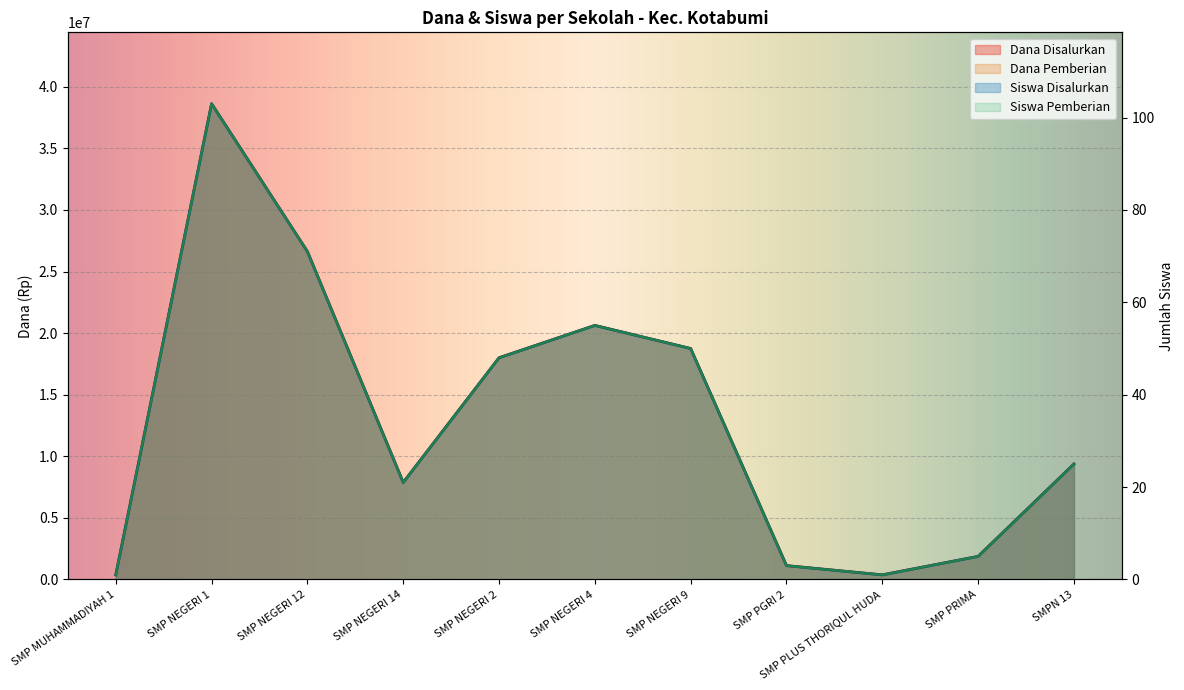

How many interior local valleys does the Dana Disalurkan series have?

2